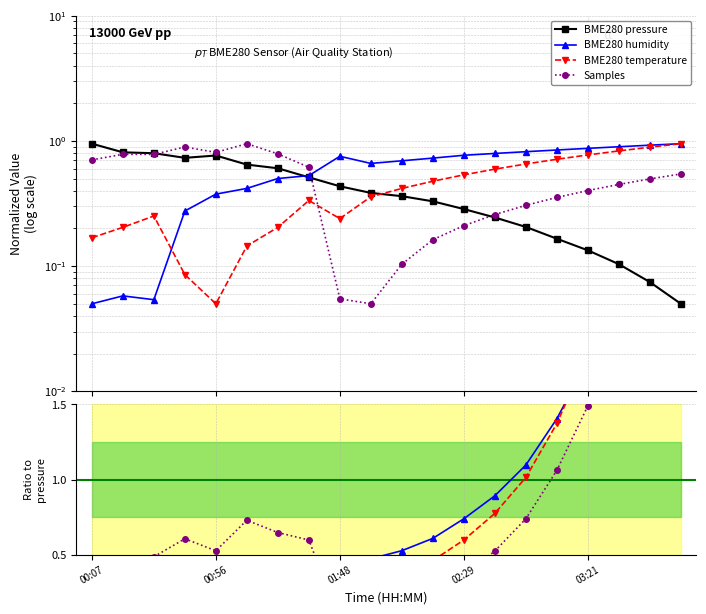

Is it true that Samples equals 0.8 at 00:56?

False